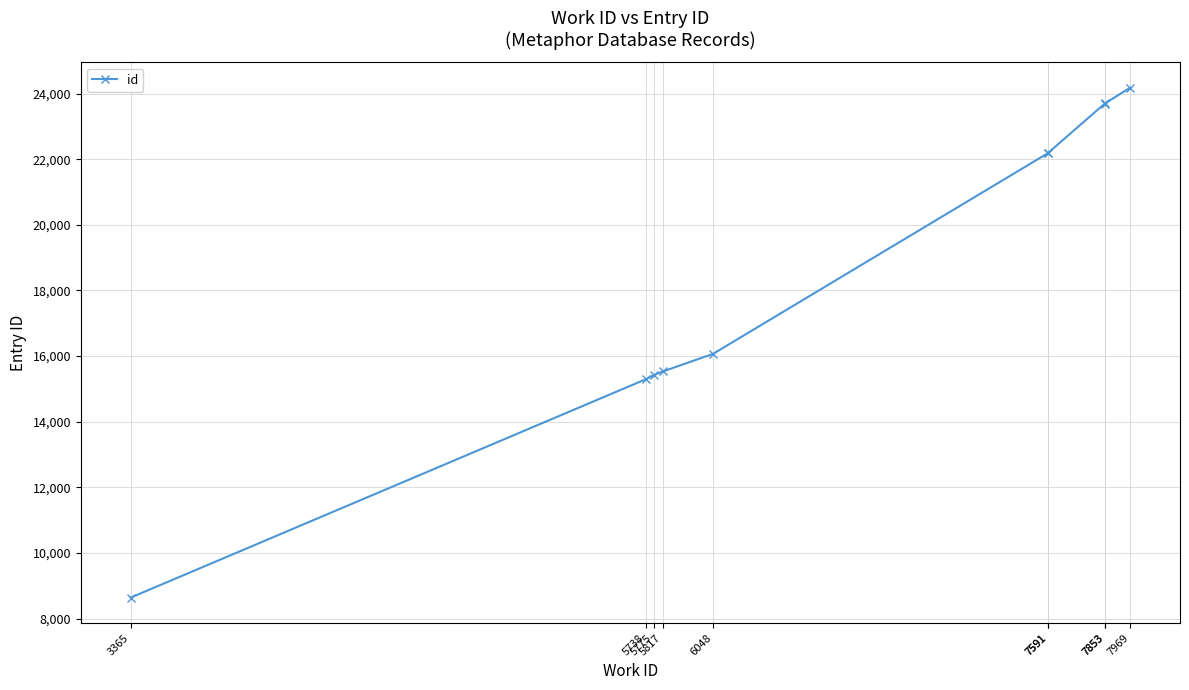

Which label corresponds to the smallest value in the chart?

3365